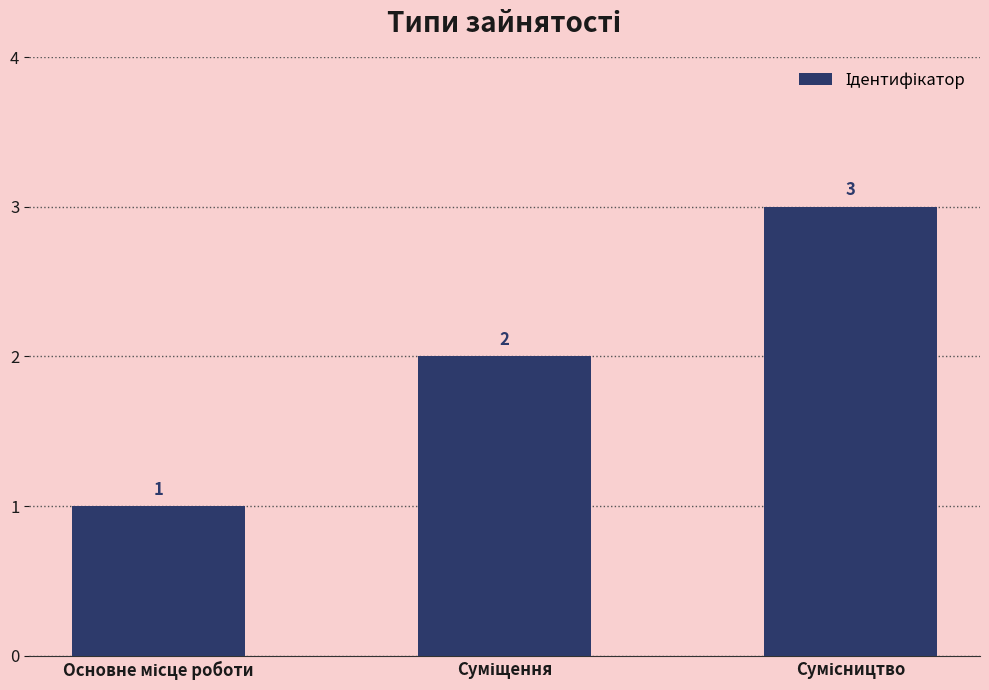

What is the greatest value displayed?

3